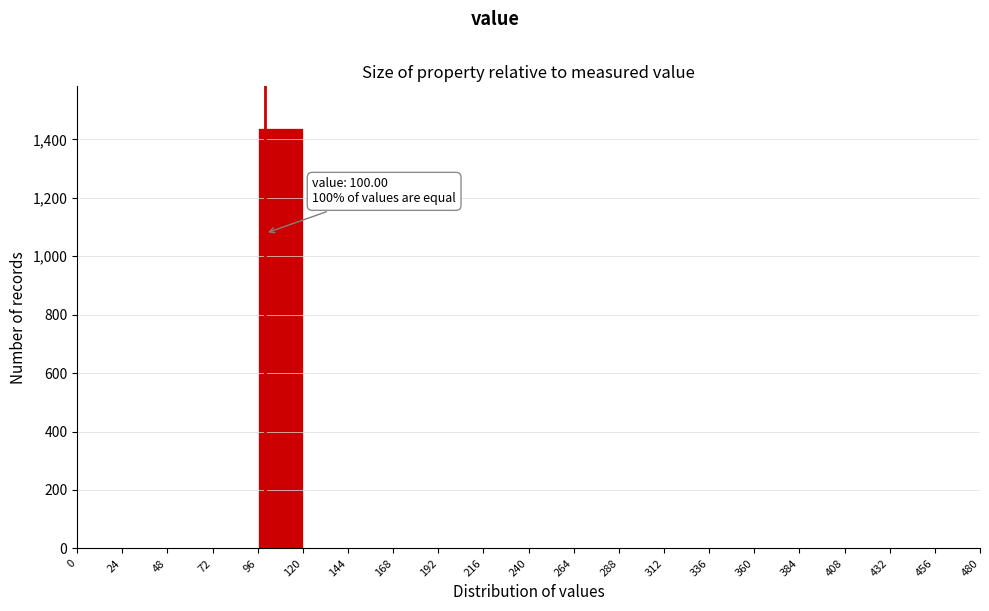

Which range on the x-axis has the tallest bar?

96 to 120